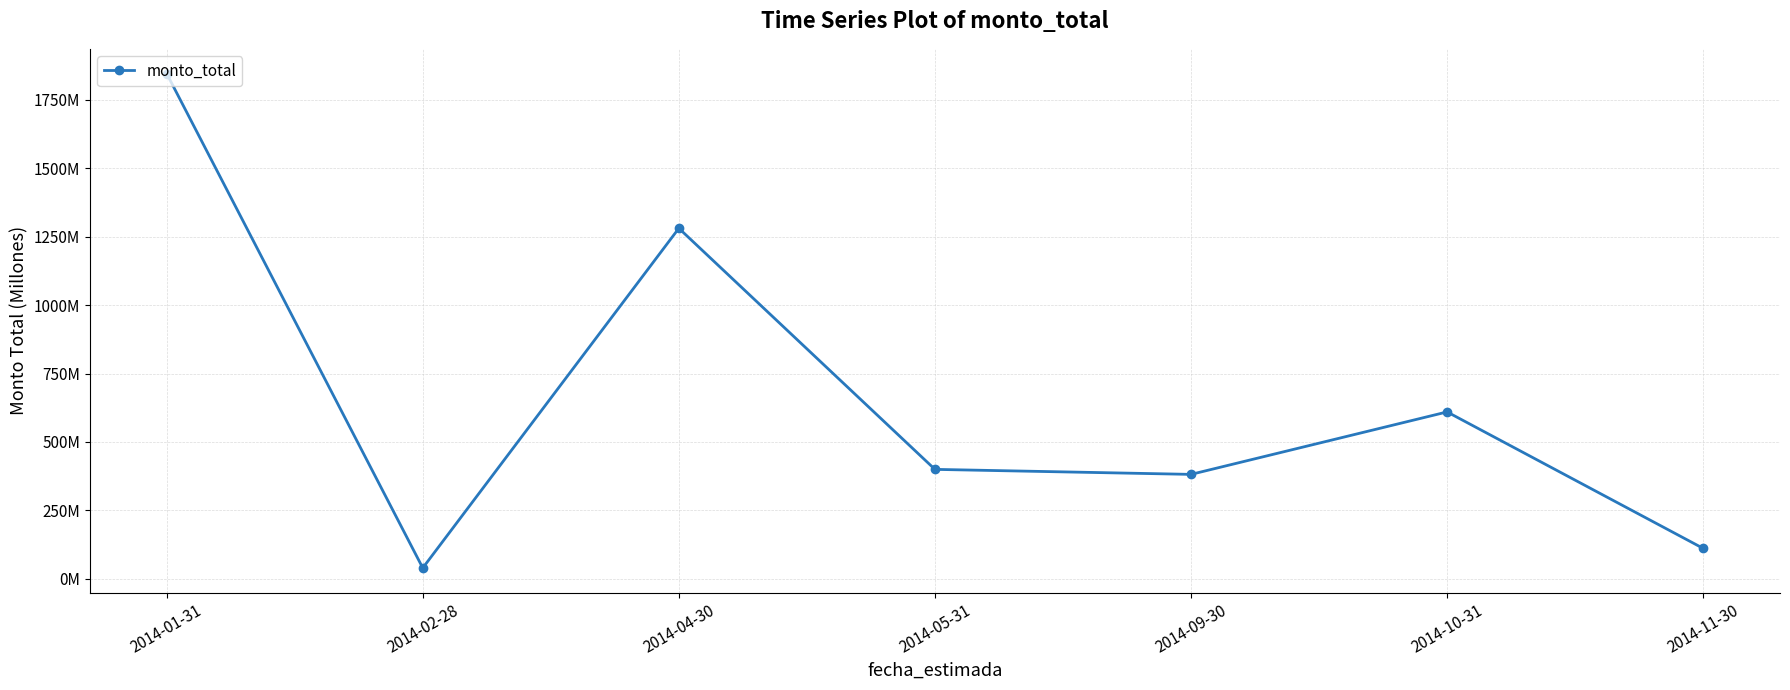

Does the chart have visible grid lines?

Yes